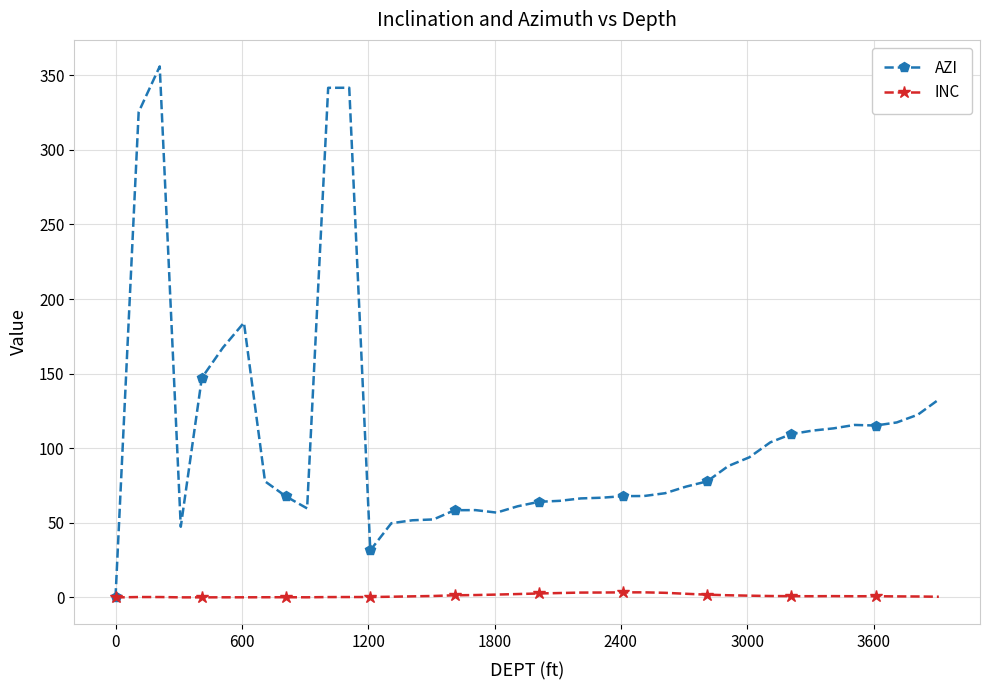

Which series has the largest range (max minus min)?

AZI